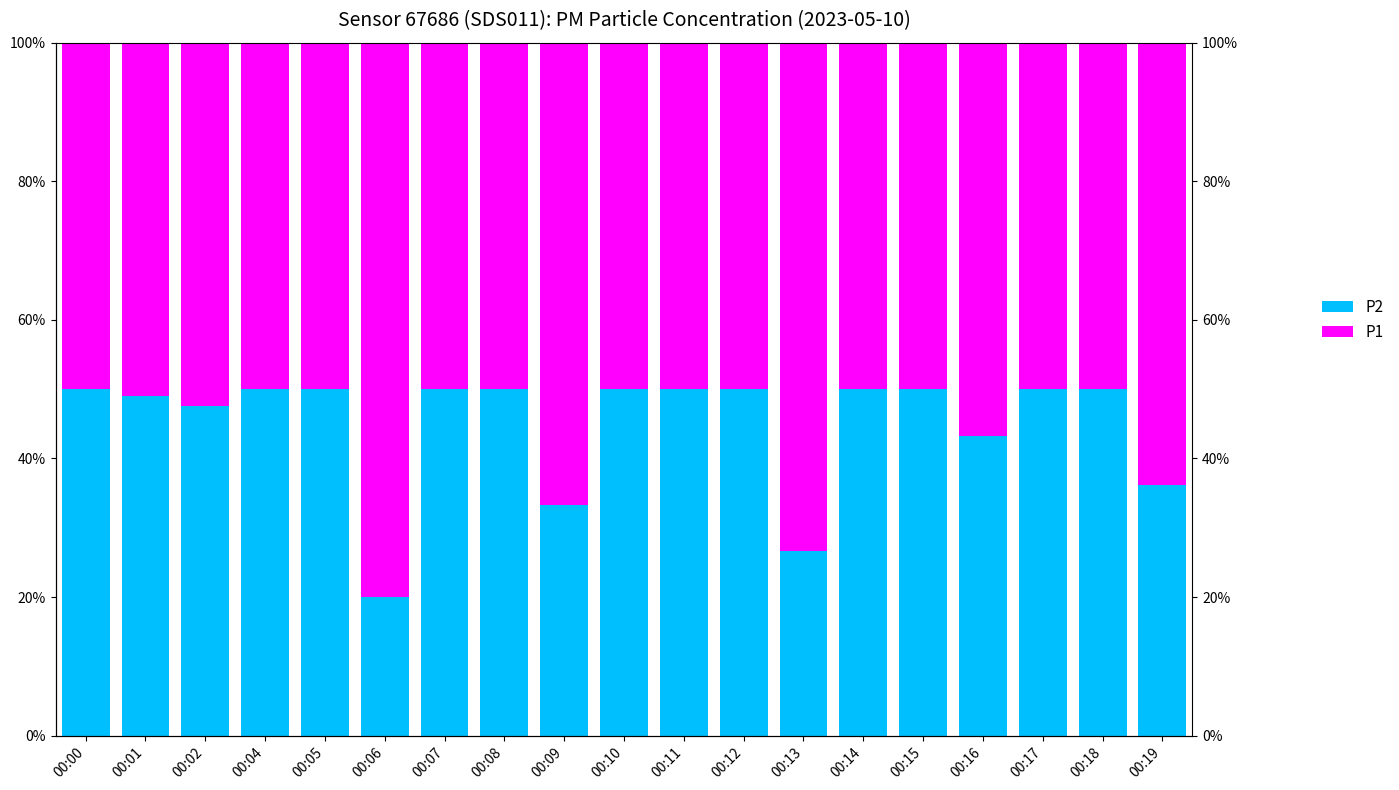

Reading left to right, transcribe all the data shown in this chart.

P2: 00:00=50.0	00:01=49.0	00:02=47.6	00:04=50.0	00:05=50.0	00:06=20.0	00:07=50.0	00:08=50.0	00:09=33.3	00:10=50.0	00:11=50.0	00:12=50.0	00:13=26.7	00:14=50.0	00:15=50.0	00:16=43.2	00:17=50.0	00:18=50.0	00:19=36.2
P1: 00:00=50.0	00:01=51.0	00:02=52.4	00:04=50.0	00:05=50.0	00:06=80.0	00:07=50.0	00:08=50.0	00:09=66.7	00:10=50.0	00:11=50.0	00:12=50.0	00:13=73.3	00:14=50.0	00:15=50.0	00:16=56.8	00:17=50.0	00:18=50.0	00:19=63.8